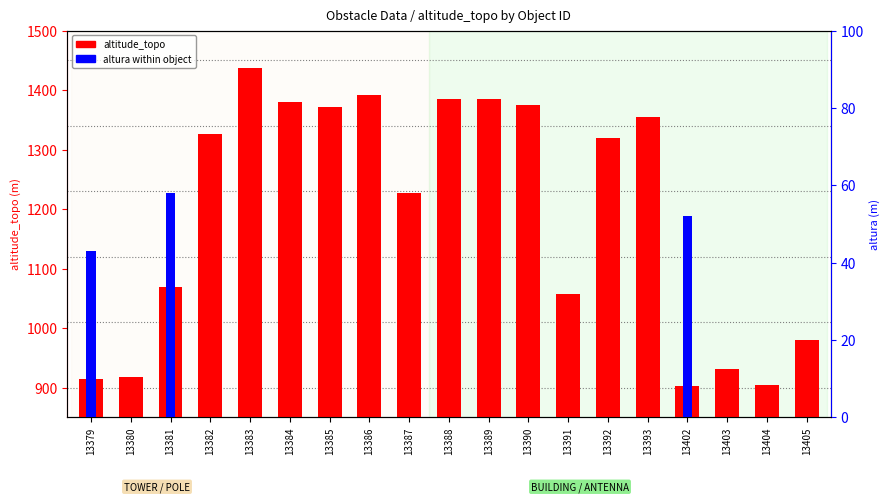

What is the difference between the maximum and minimum values in the altitude_topo series?

535.0